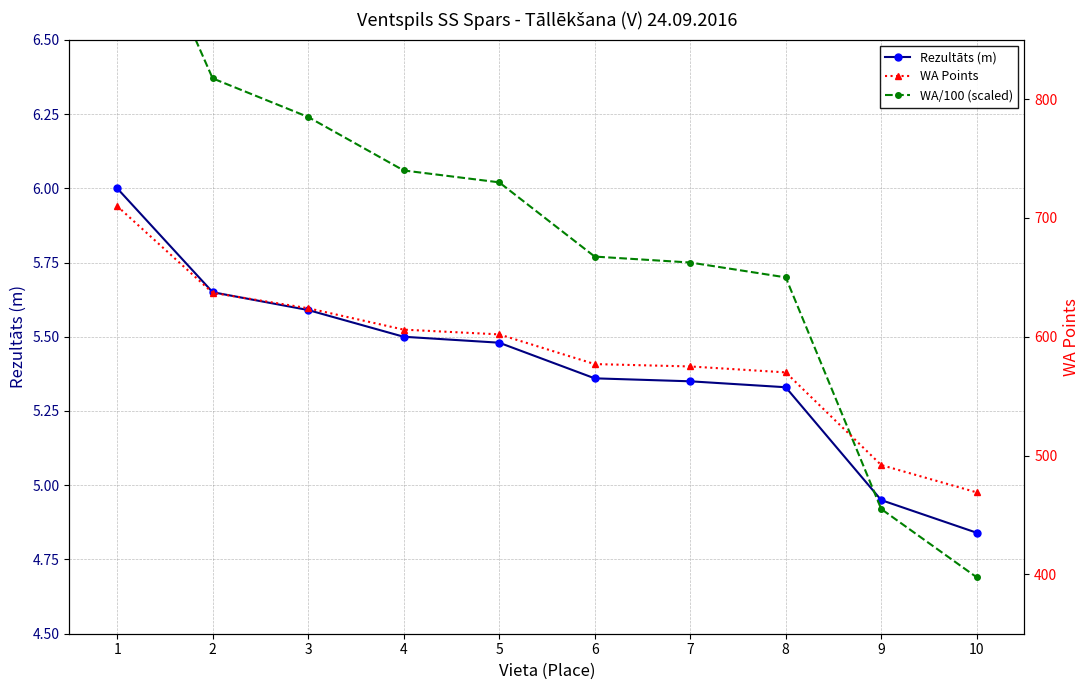

Between which two adjacent categories do WA/100 (scaled) and Rezultāts (m) first intersect?

8 and 9